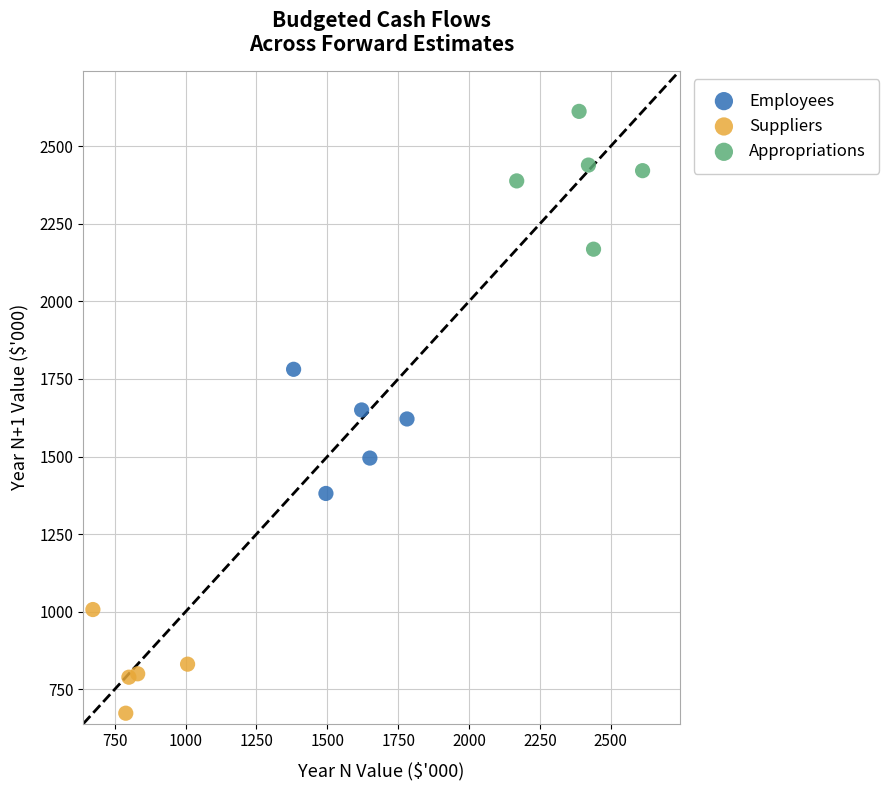

Which series contains the highest Y value?

Appropriations